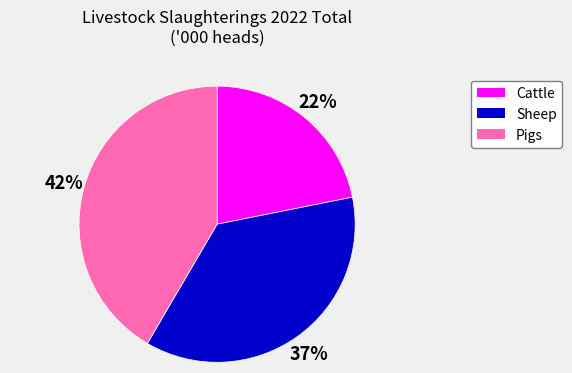

Does Pigs account for over 50% of the chart?

No